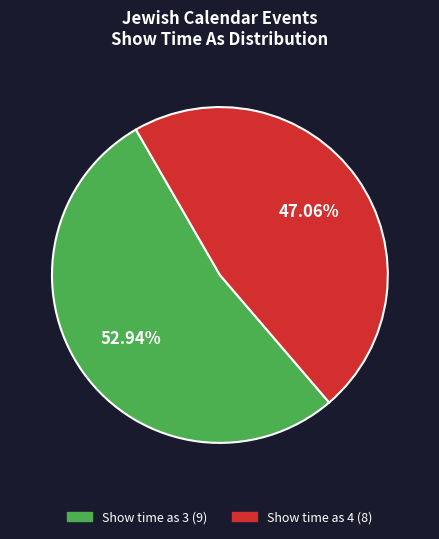

Is there a majority slice in this chart?

Yes